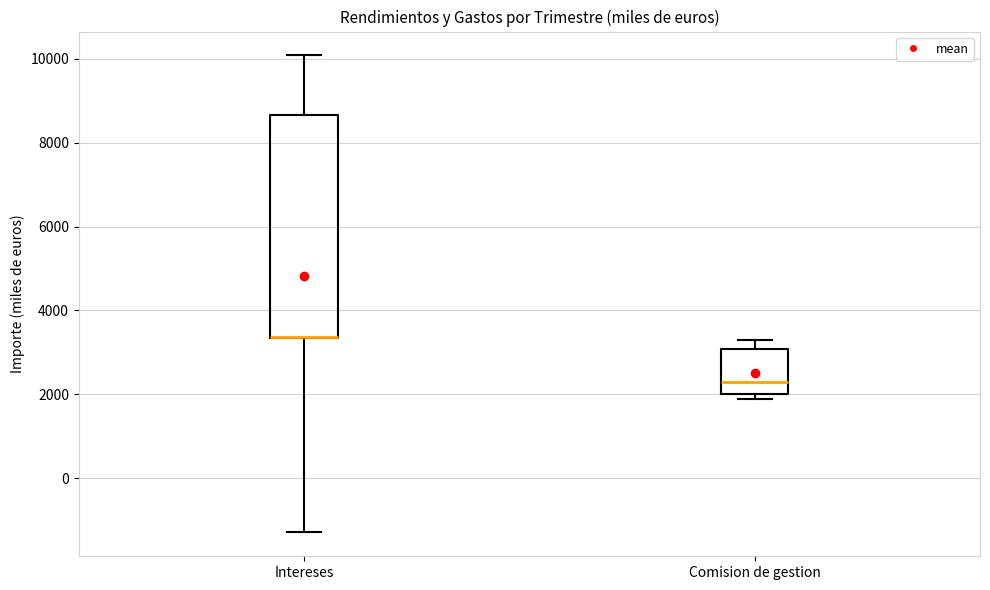

Reading left to right, transcribe this box plot: for each box, give where its median line is, the range the box spans, and where its two whiskers end, as read against the y-axis. The values are not printed on the chart, so give them approximately, as read against the axis.

Intereses: median 3400 (drawn on the box's lower edge), box 3400 to 8600, whiskers -1200 to 10000
Comision de gestion: median 2200, box 2000 to 3000, whiskers 1800 to 3400